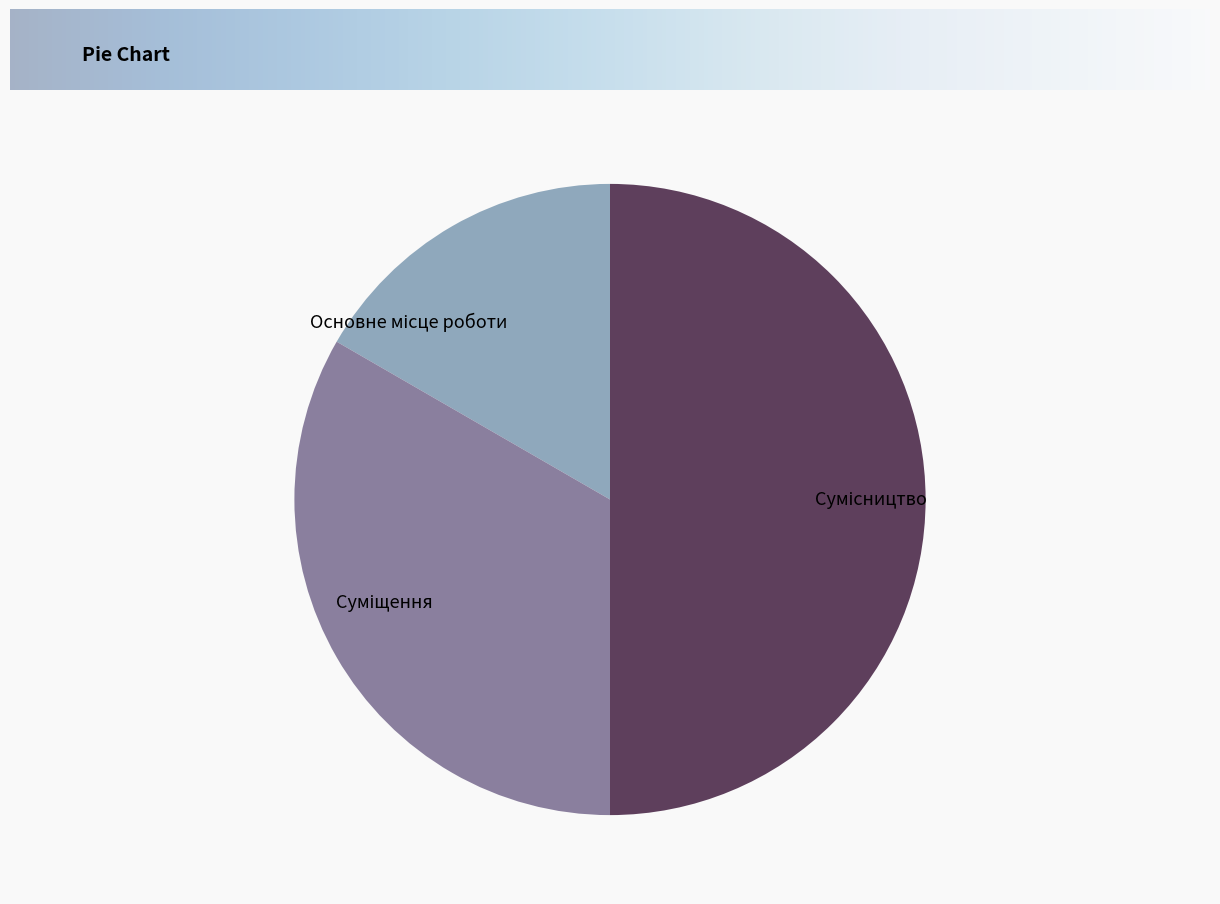

What is the largest slice in the pie chart?

Сумісництво